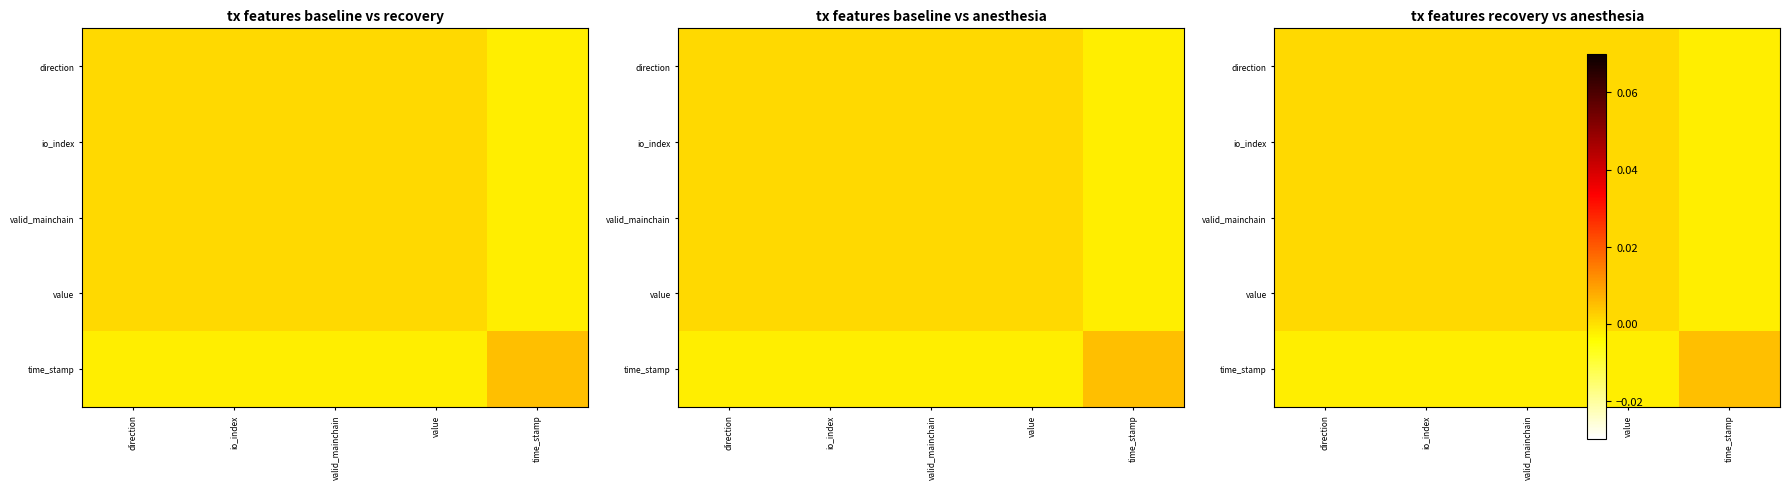

The value of time_stamp at direction is -0.0. True or false?

False